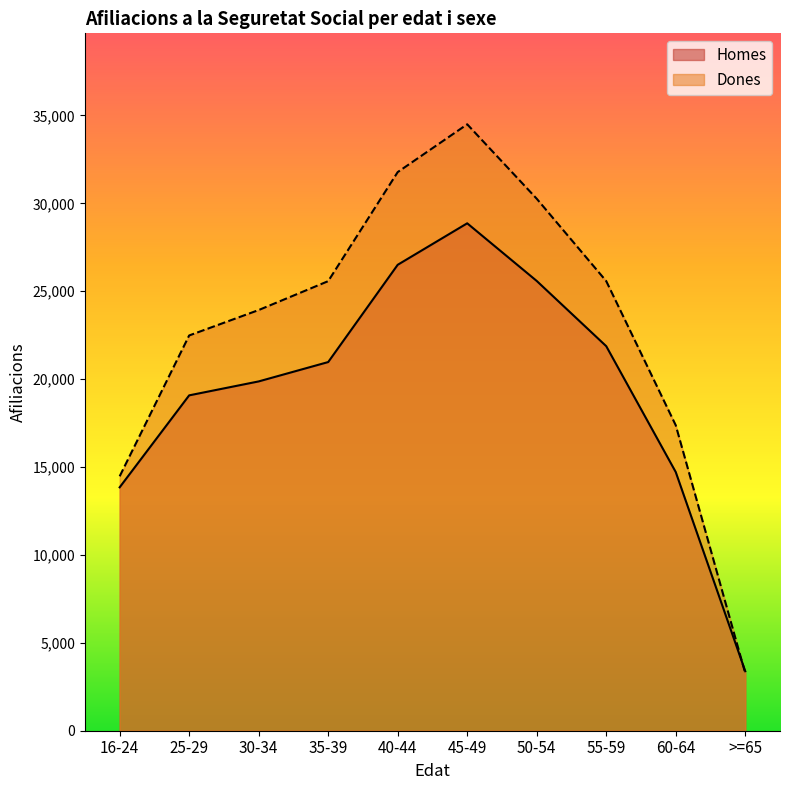

What is the sum of the Homes values at 35-39 and 50-54?

46556